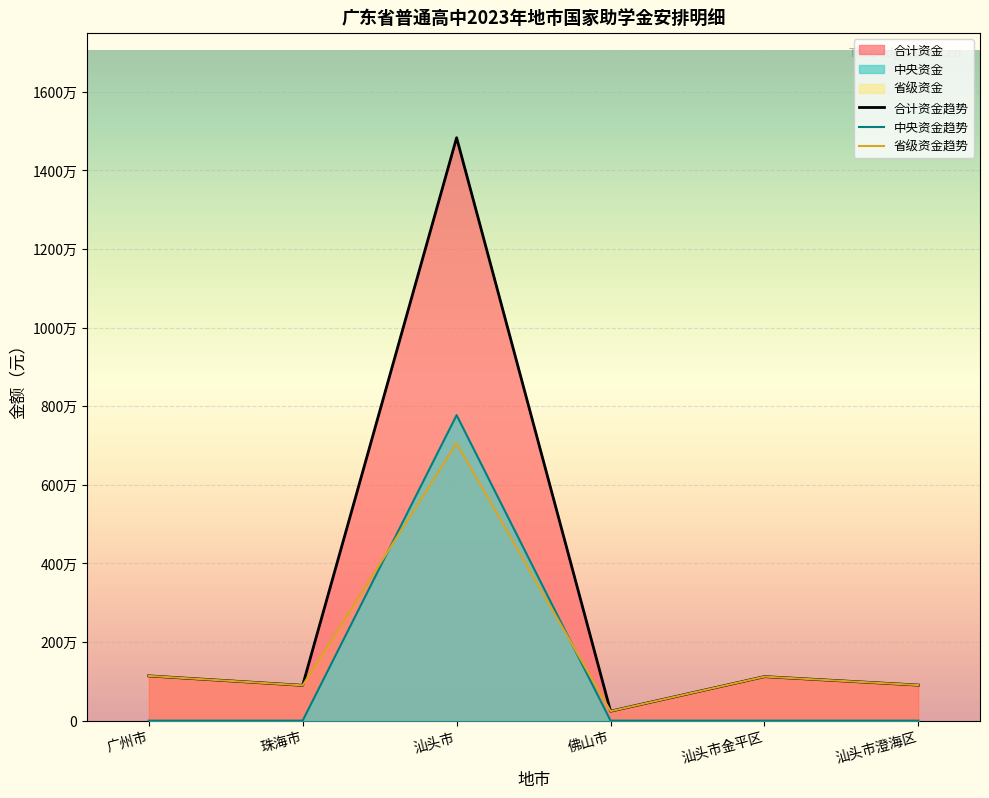

Is it true that 中央资金趋势 equals 0 at 佛山市?

True